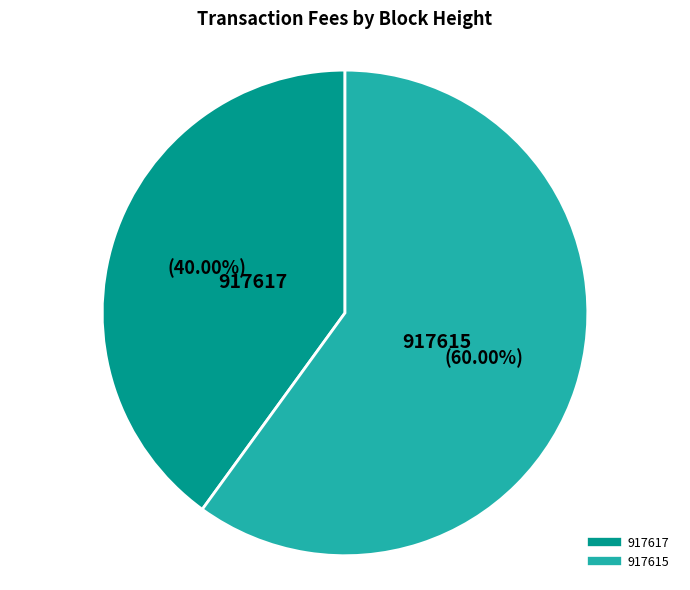

How many segments does this pie chart have?

2